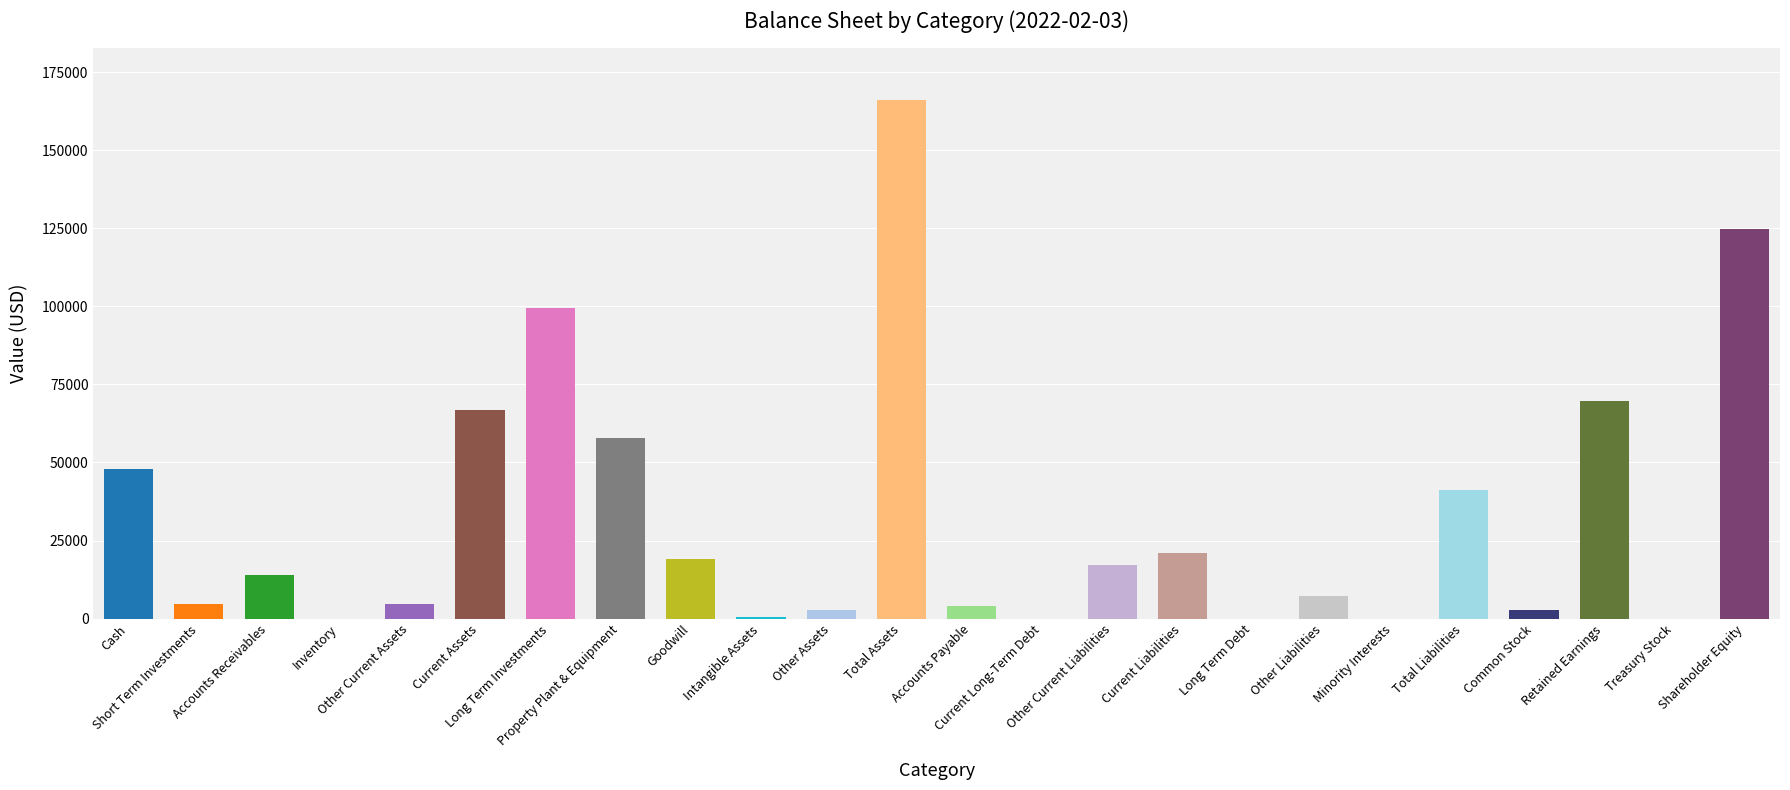

What is the difference between the values at Treasury Stock and Shareholder Equity?

124879